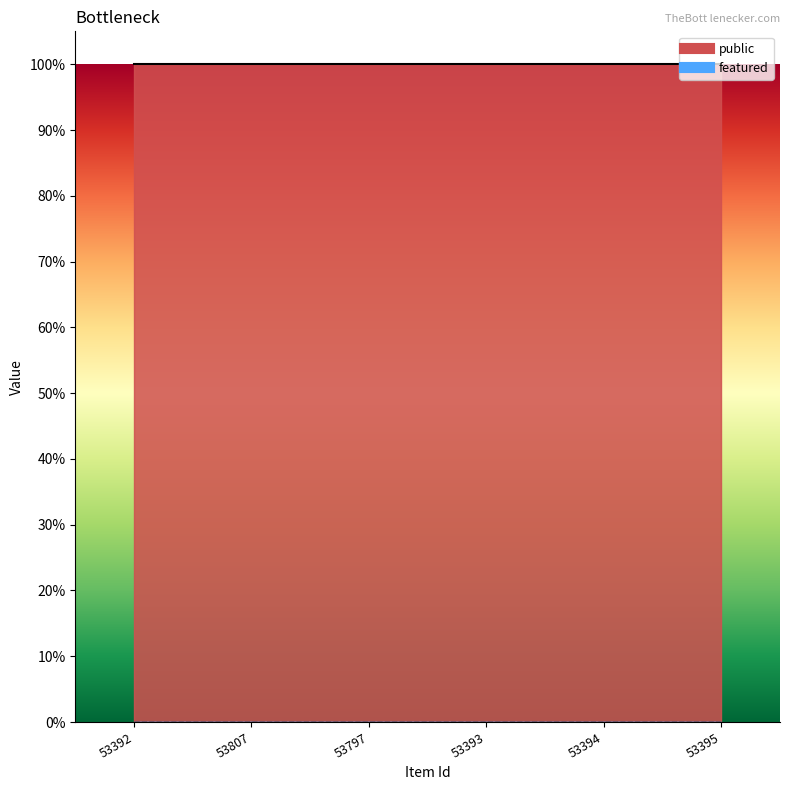

The featured series shows 0 at 53797. True or false?

True